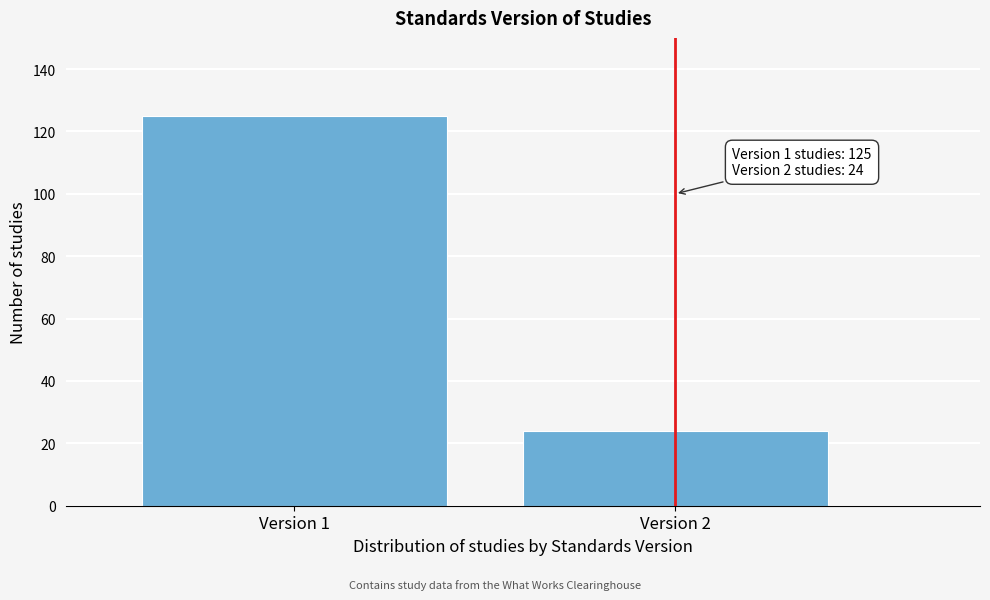

Reading right to left, list all the values displayed in this chart.

24	125